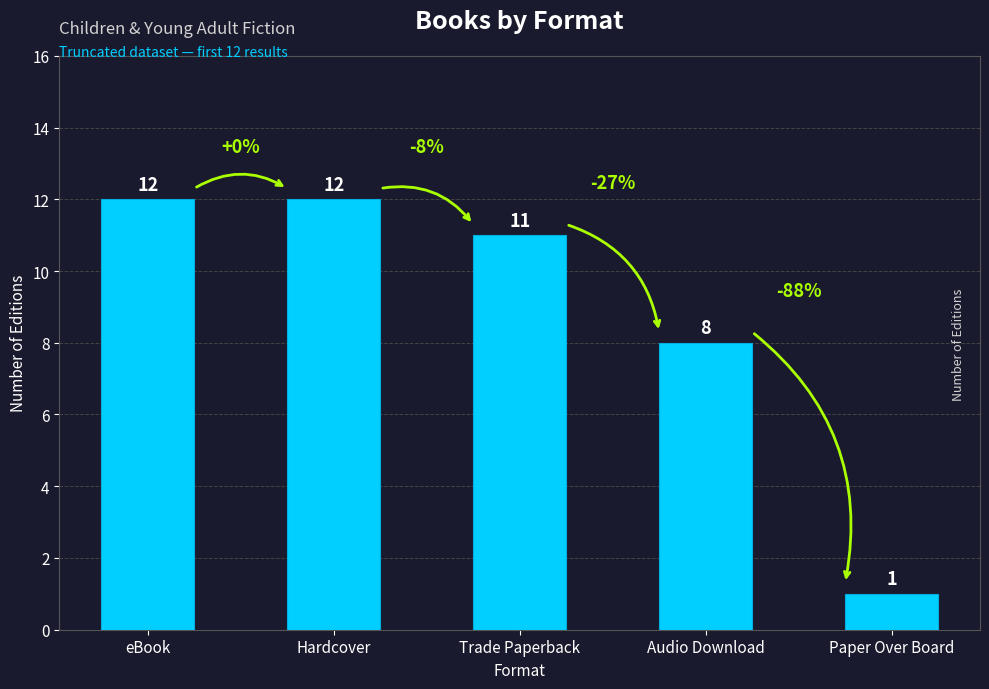

Approximately how many times larger is the value at Hardcover compared to Audio Download?

1.5